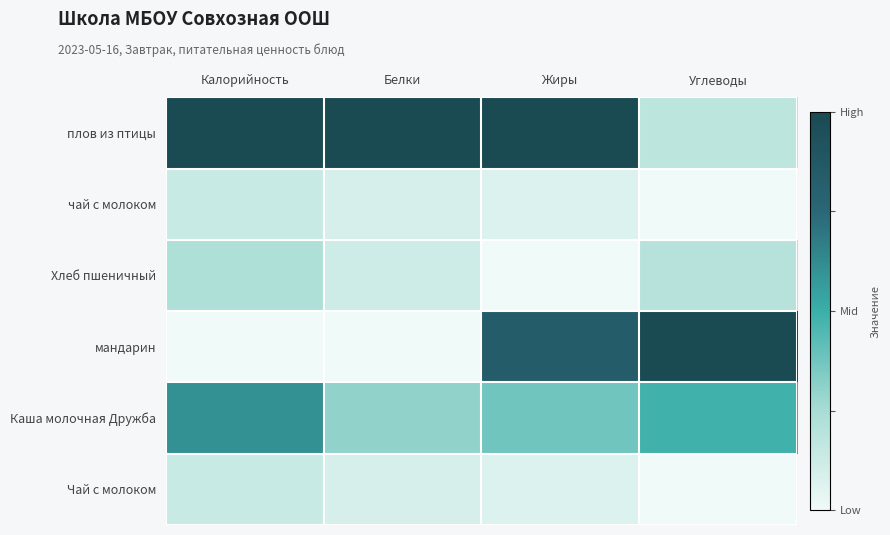

How many categories are shown in the chart?

4